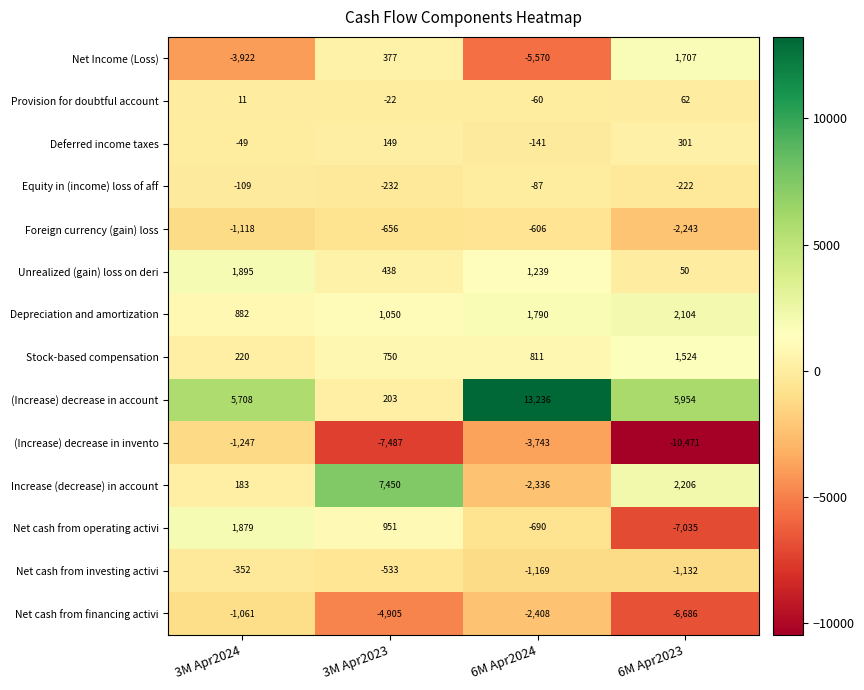

What is the greatest value displayed?

13236